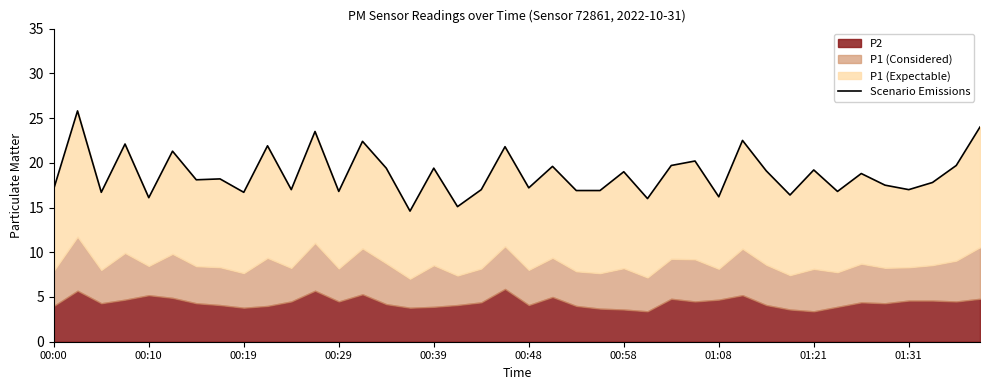

Count the number of categories in the chart.

40